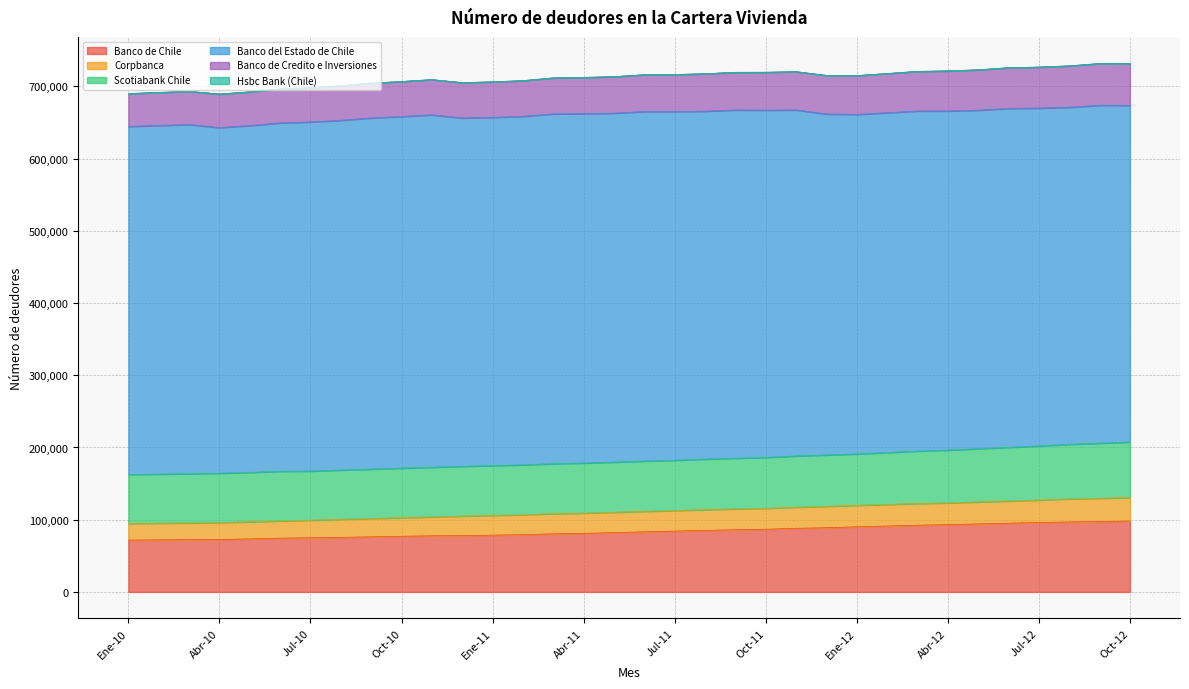

Does the chart display data point markers on the line(s)?

No